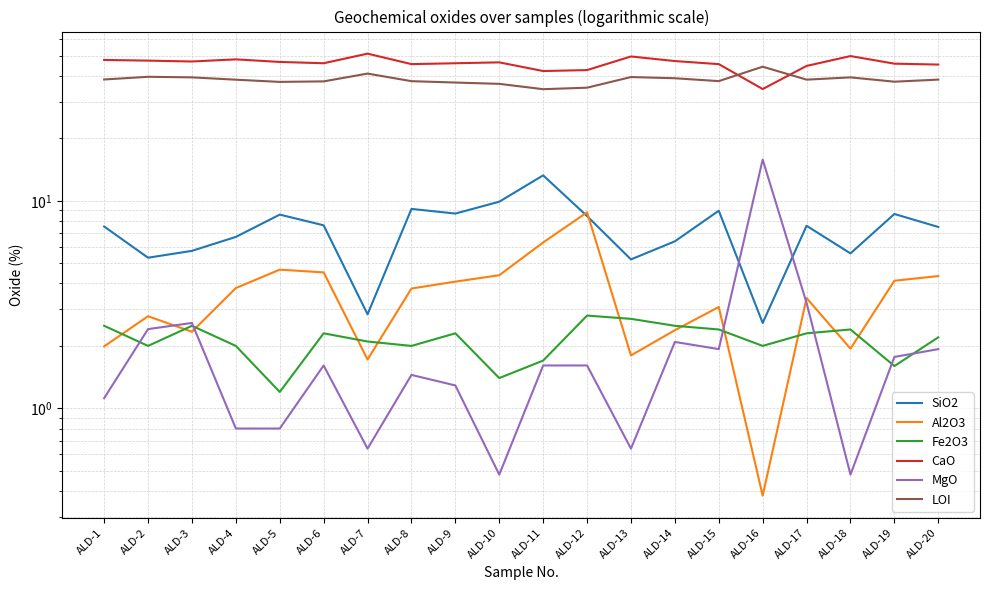

What is the sum of the MgO values at ALD-11 and ALD-5?

2.4